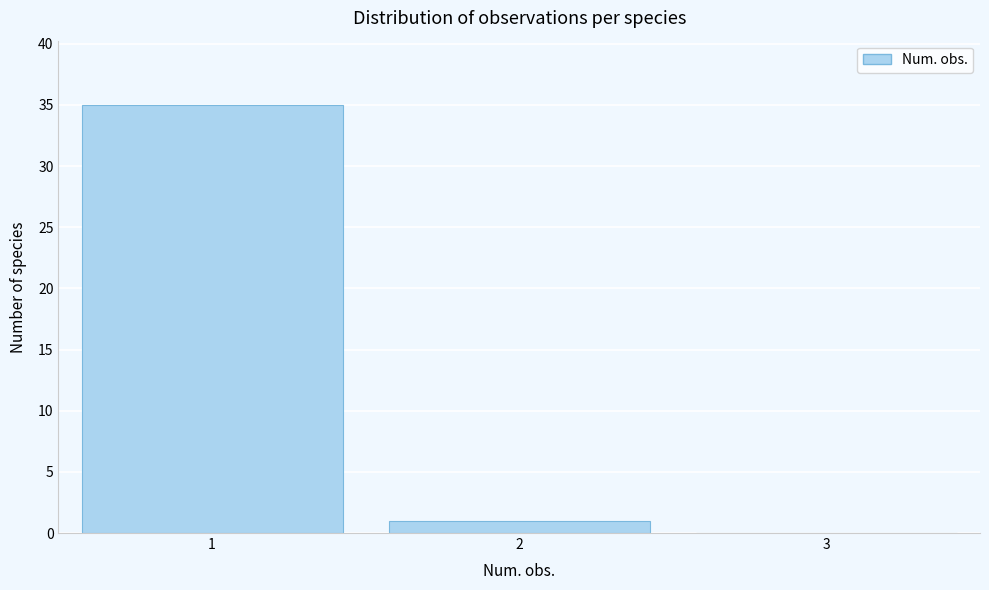

Reading left to right, transcribe all the data shown in this chart.

1=35	2=1	3=0